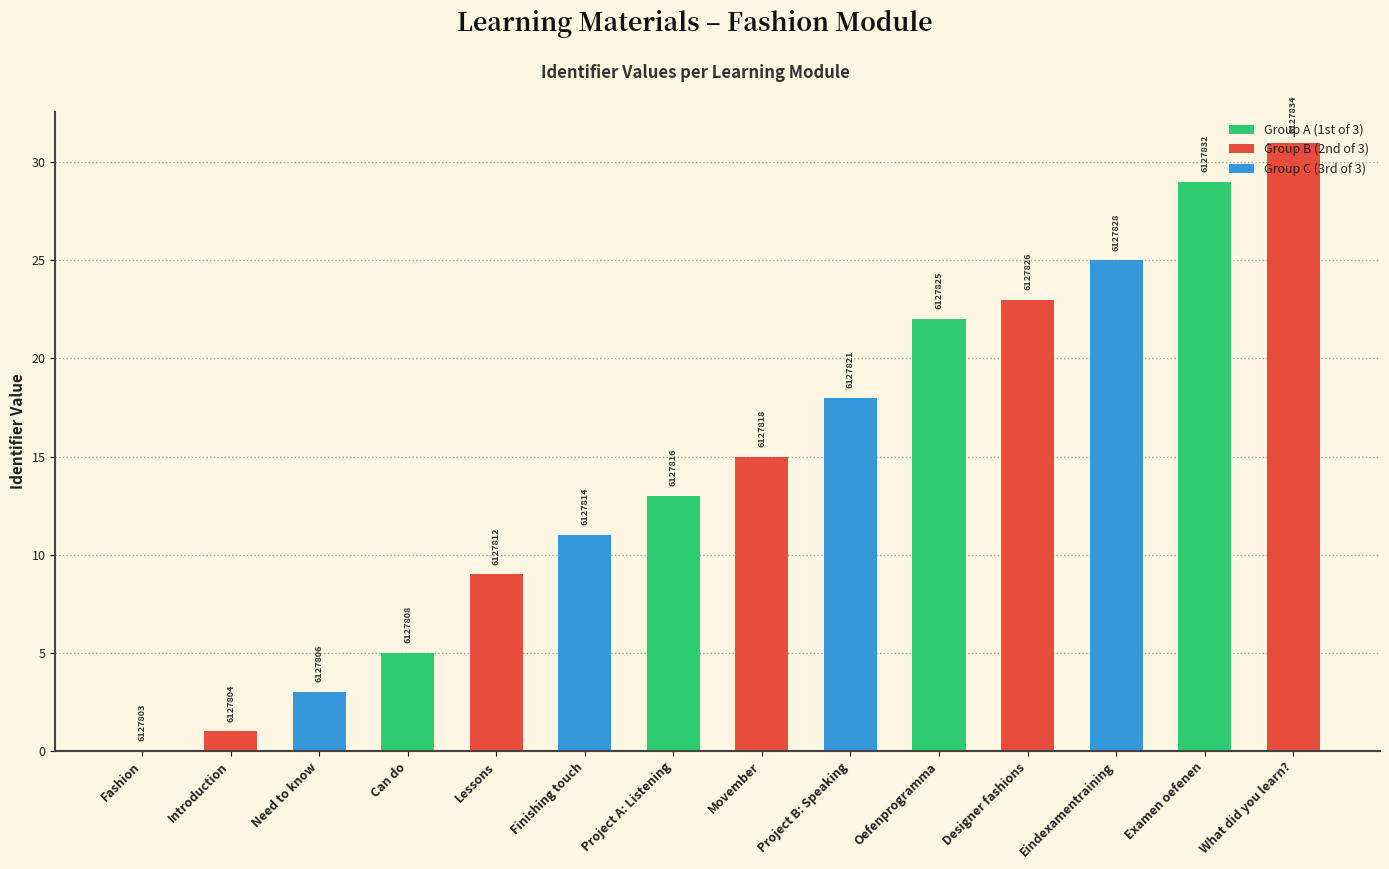

Are the bars horizontal?

No